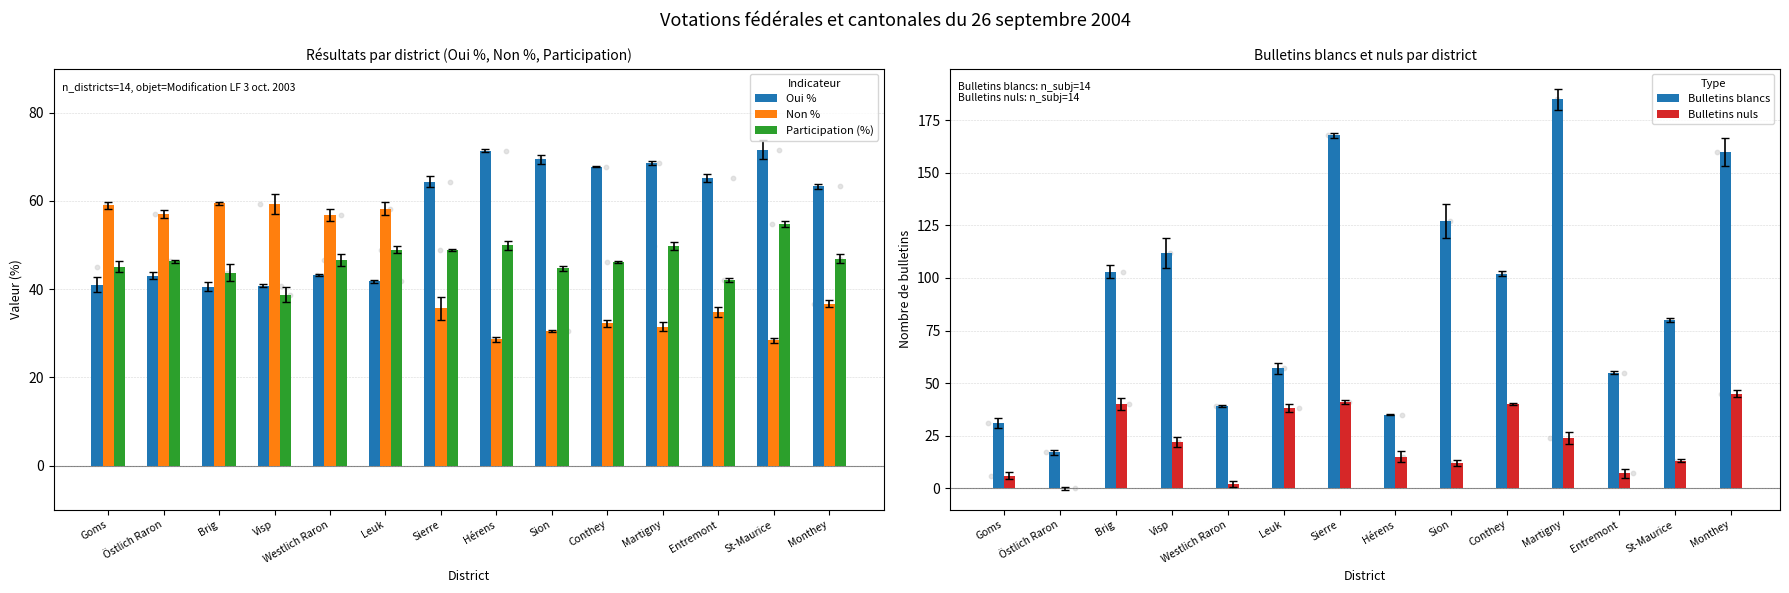

At which category is the sum across all series the highest?

Martigny